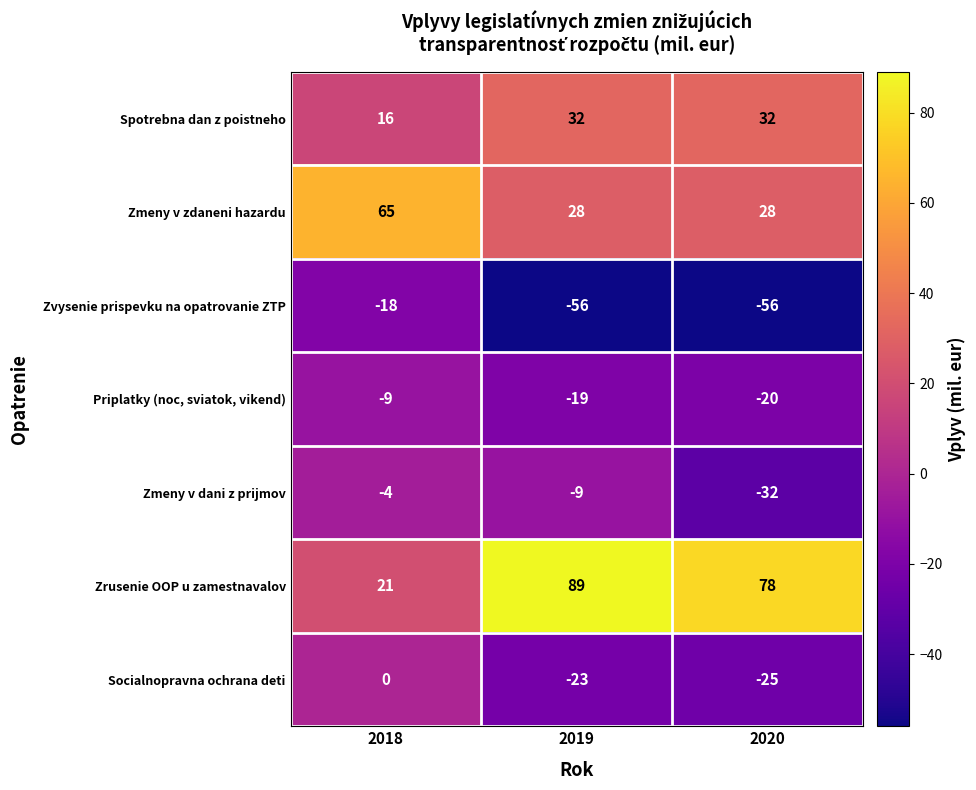

Between 2018 and 2020, which series saw the biggest shift?

Zrusenie OOP u zamestnavalov